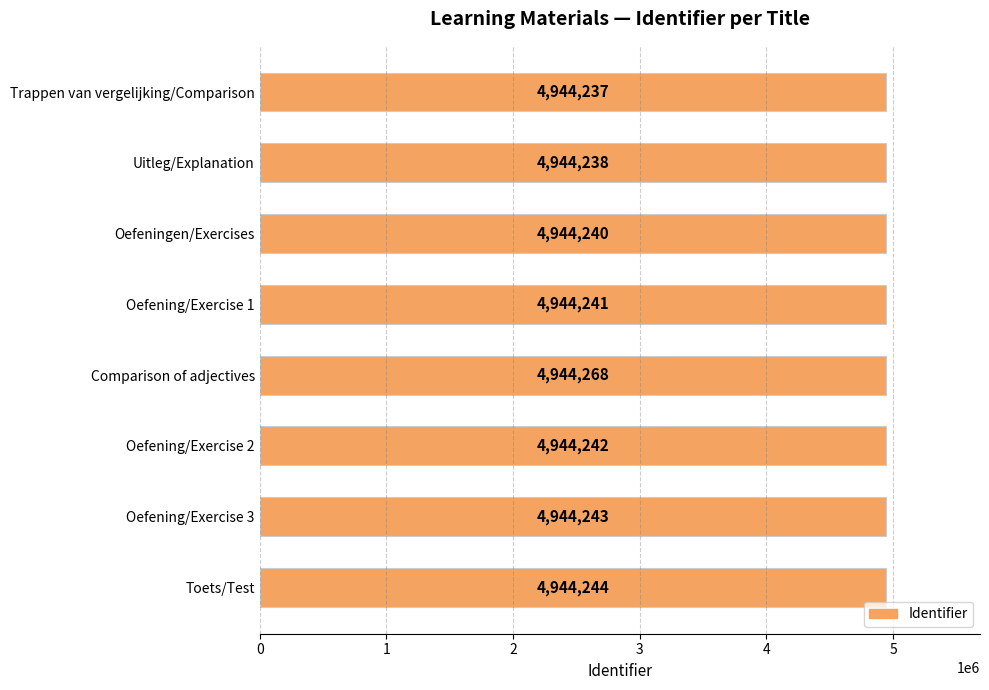

The value at Comparison of adjectives is 1205181. True or false?

False